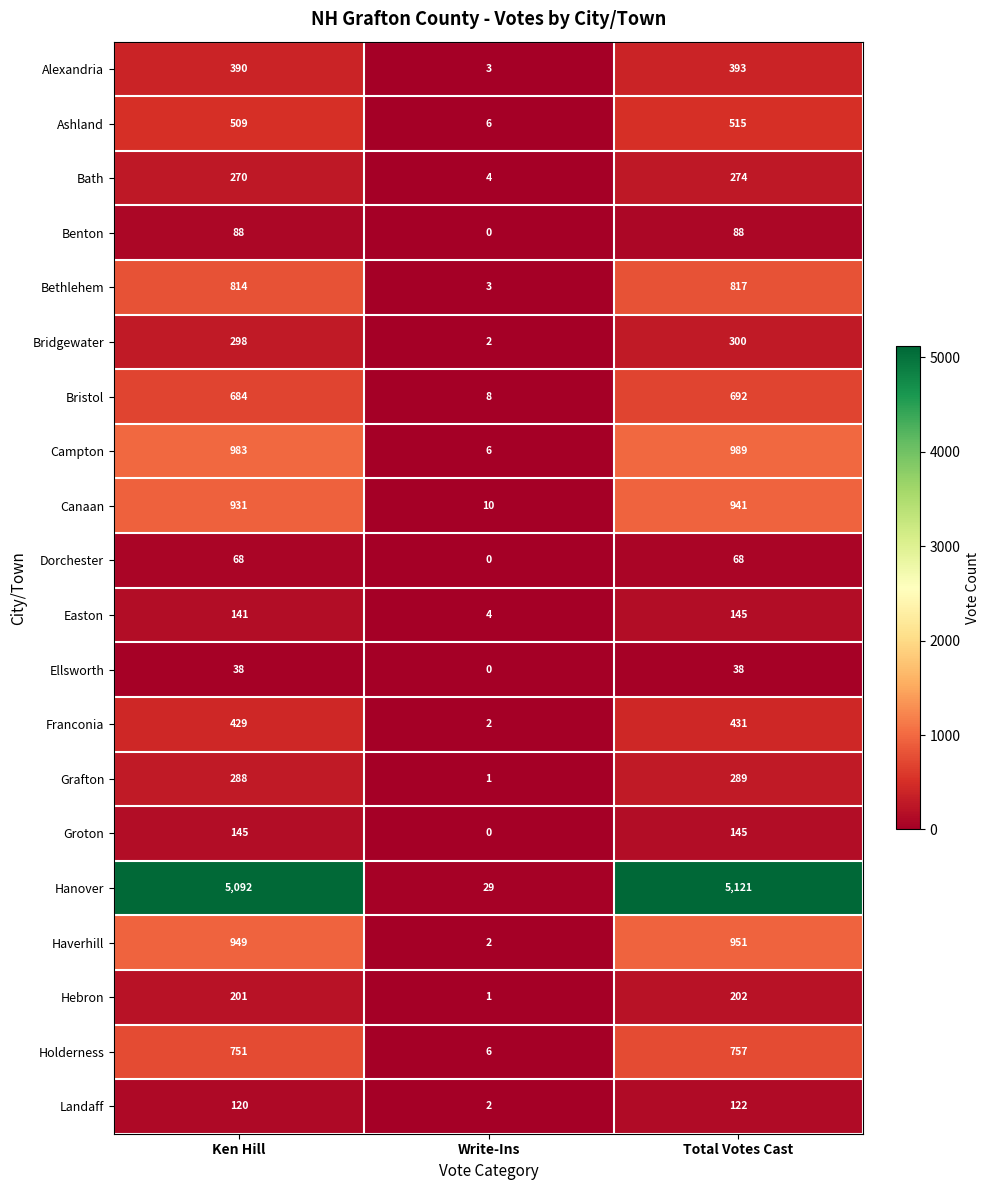

Which category has the lowest value in the Bethlehem series?

Write-Ins